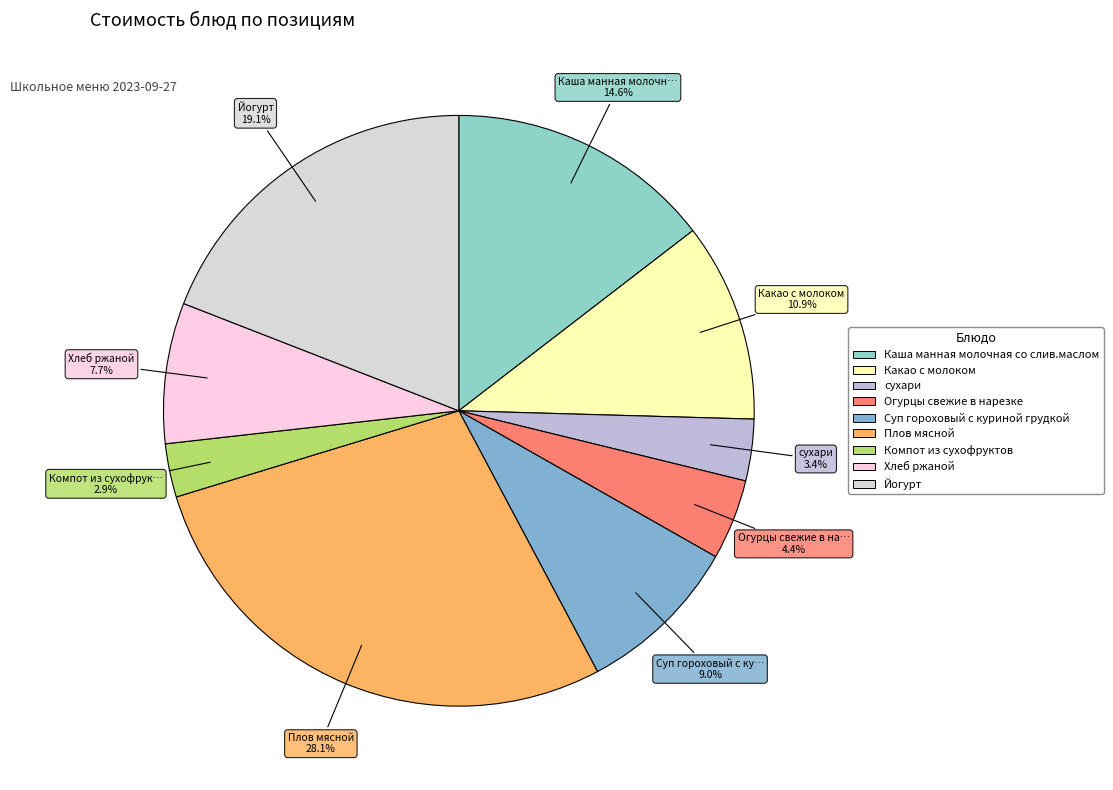

Is there a majority slice in this chart?

No